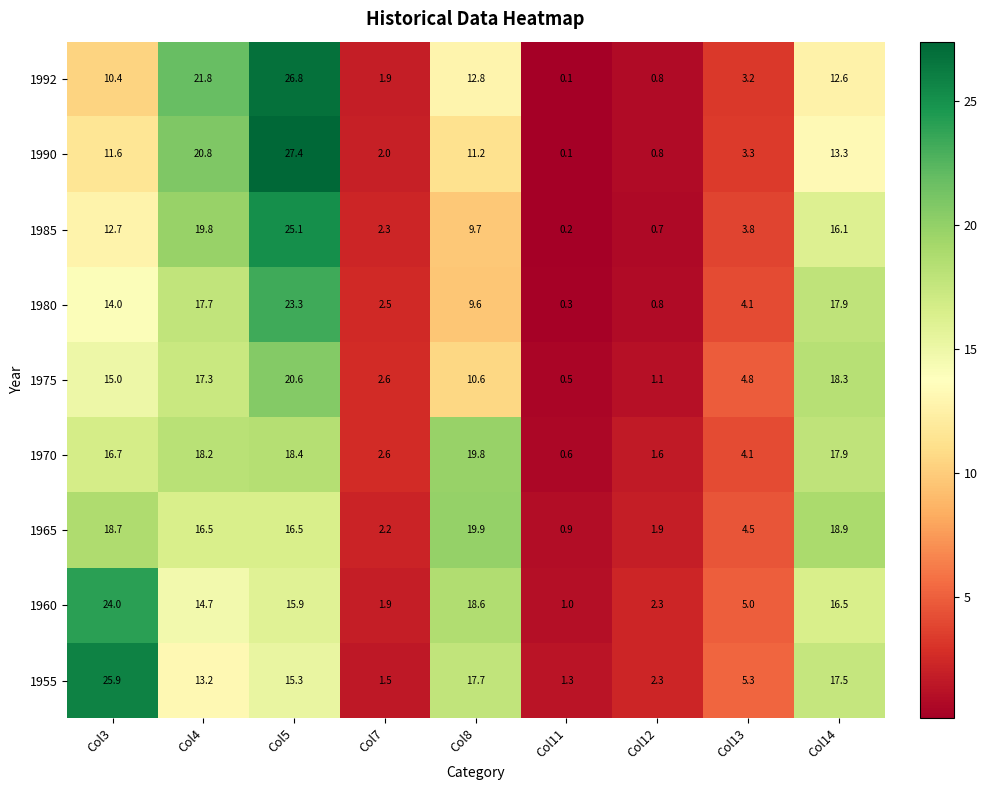

Read the 1970 value at Col3.

16.7